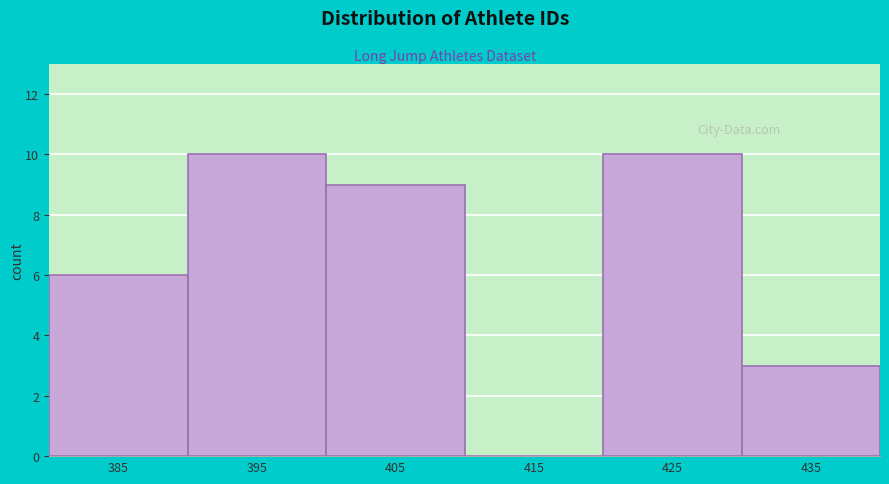

Reading left to right, list all the values displayed in this chart.

385=6	395=10	405=9	415=0	425=10	435=3